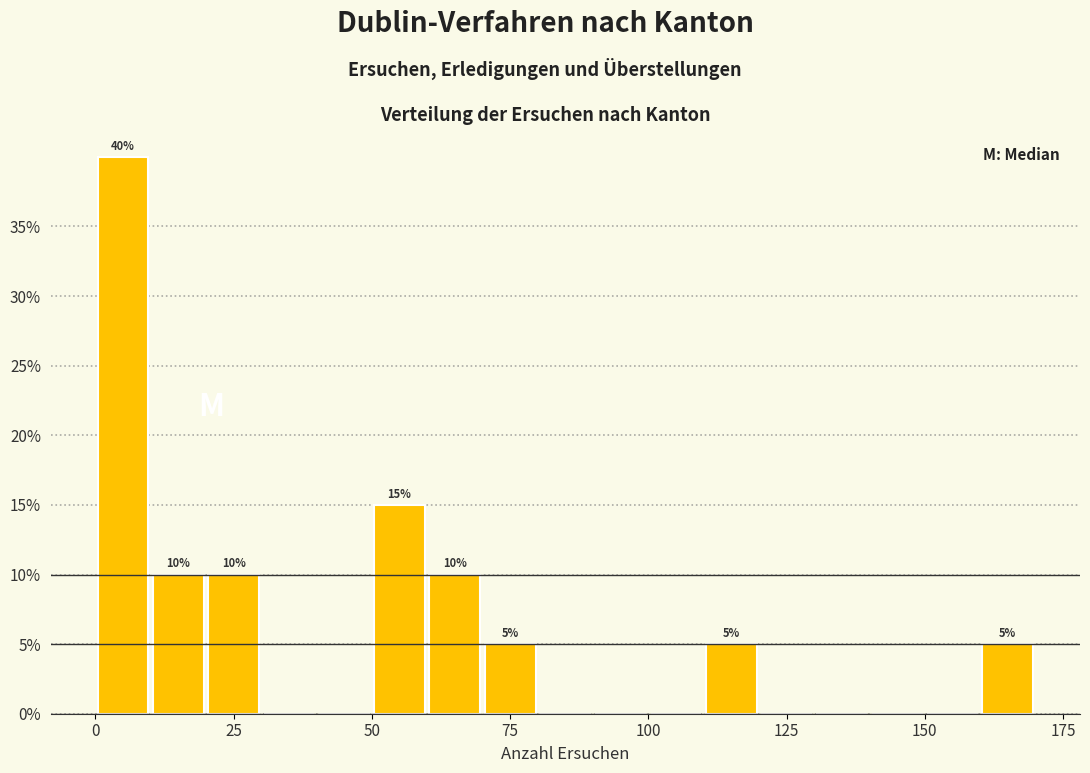

Around what value on the x-axis is the tallest bar? Give the approximate position of its centre, as read against the axis.

5